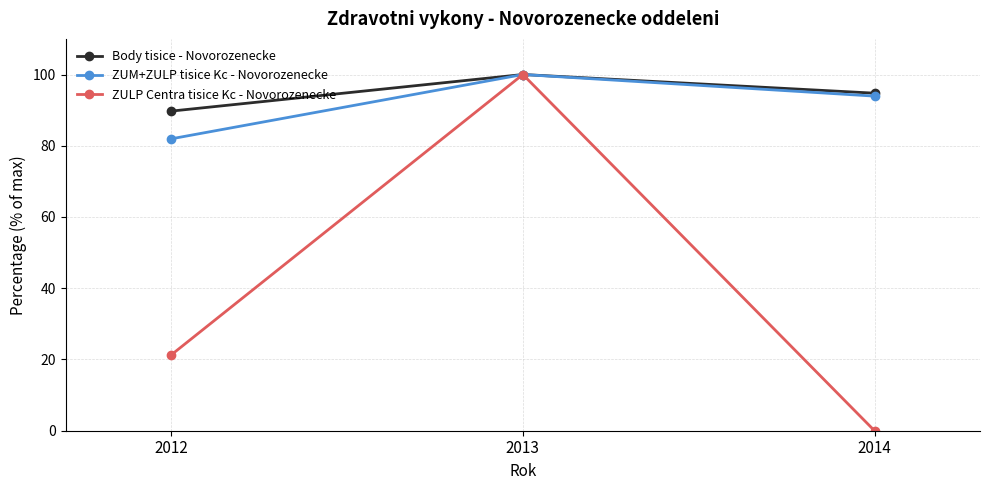

What is the difference between the ZULP Centra tisice Kc - Novorozenecke values at 2012 and 2014?

21.3